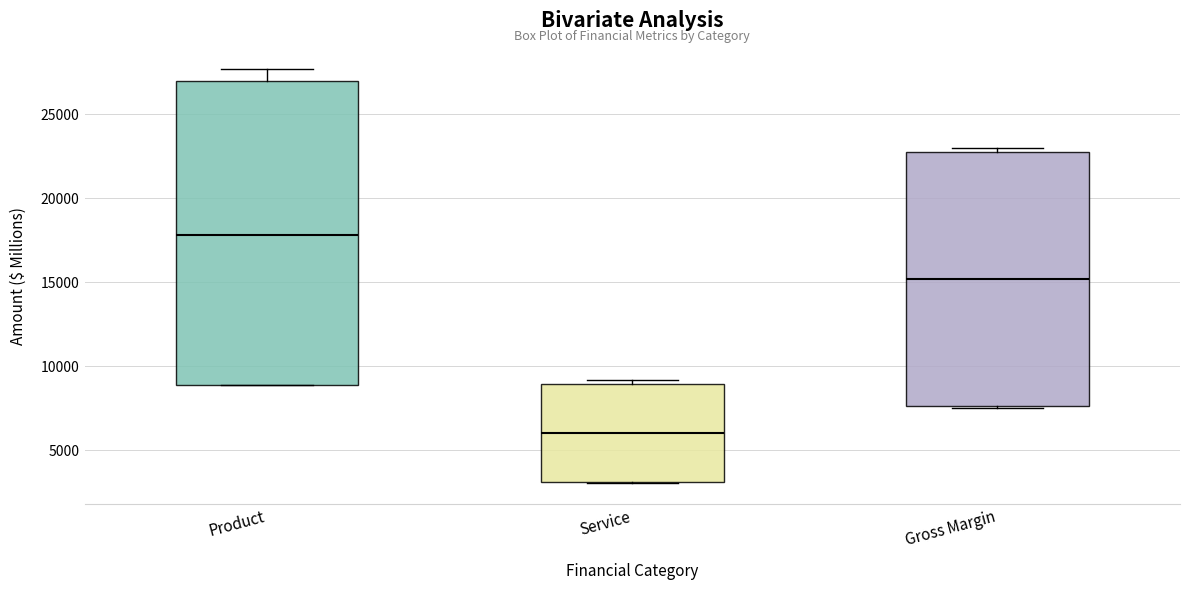

Where does the median line of the box for Gross Margin sit on the y-axis? The values are not printed on the chart, so give them approximately, as read against the axis.

15000